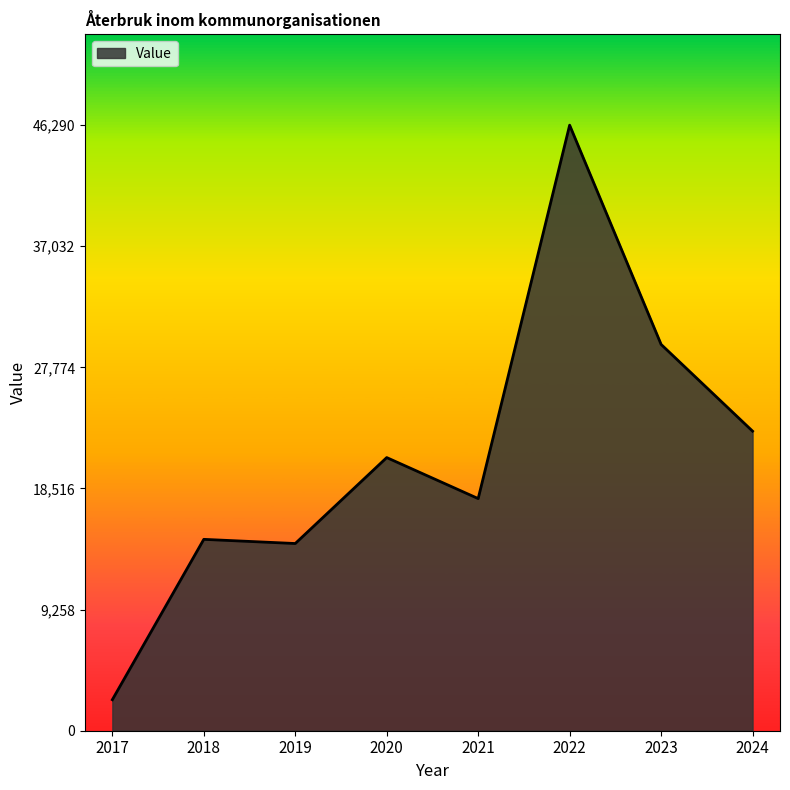

Where is the data nearest to the value 24330?

2024